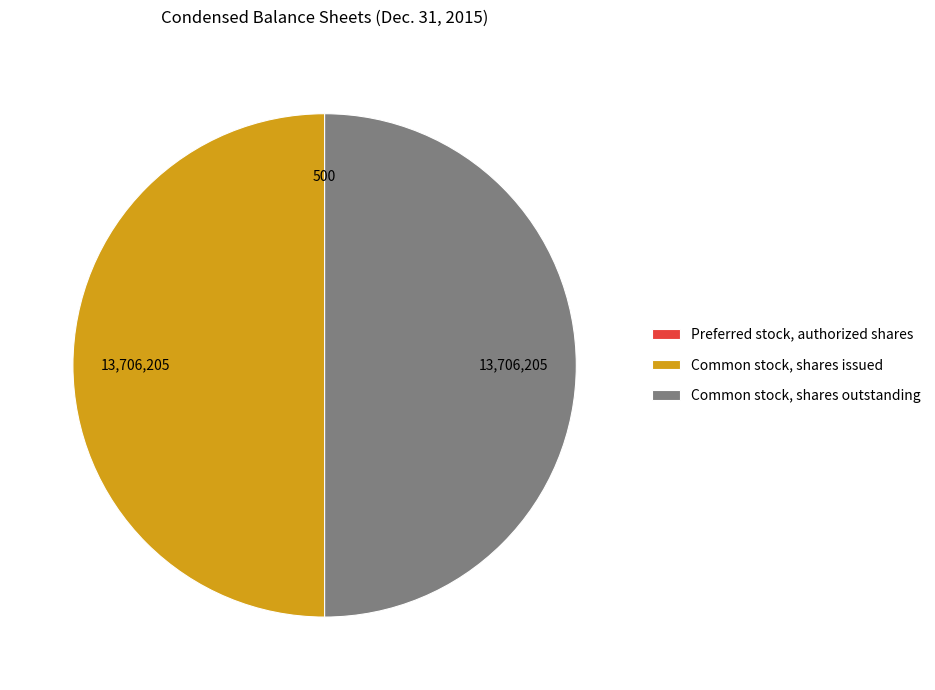

True or false: Common stock, shares issued accounts for 57% of the total.

False